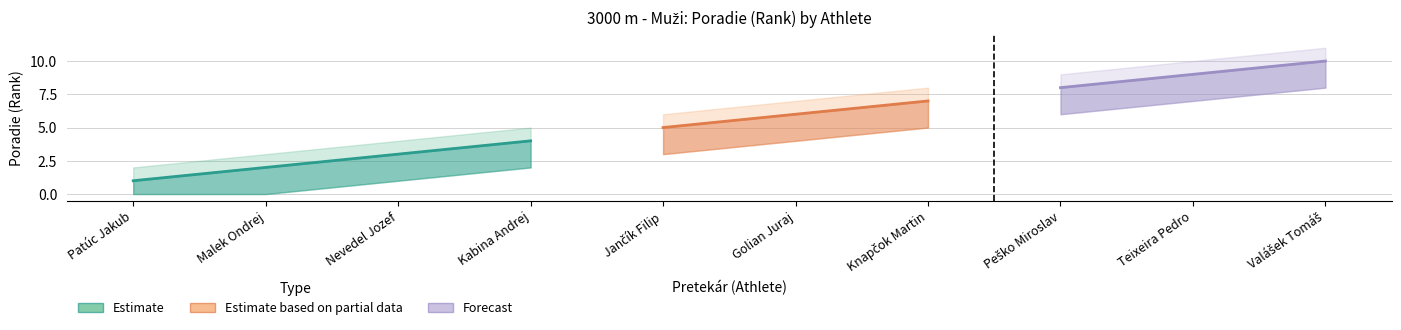

At how many categories does at least one series exceed 10?

1